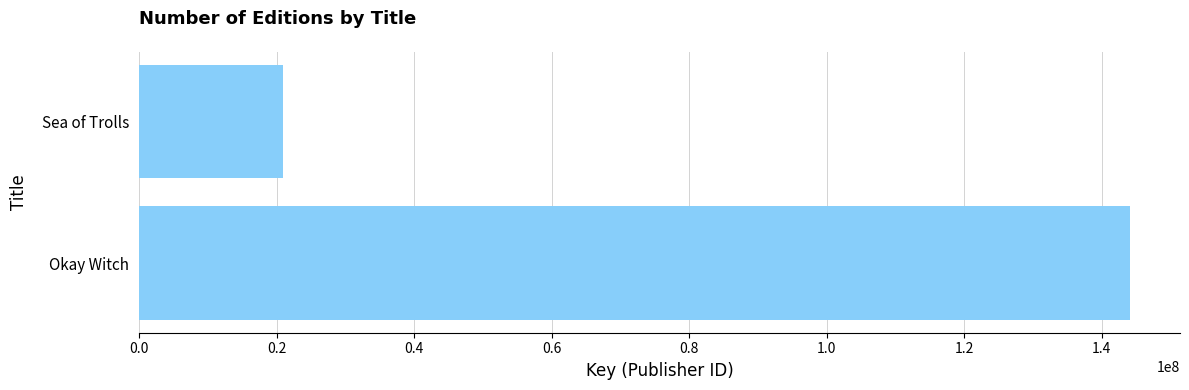

List the labels in order of value, smallest first.

Sea of Trolls, Okay Witch